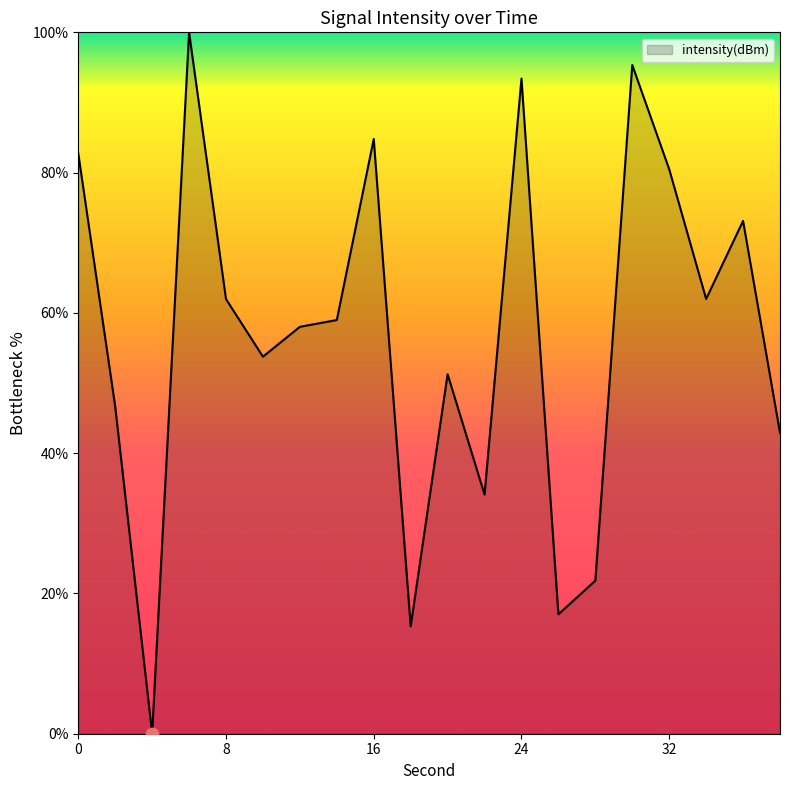

What is the difference between the maximum and minimum values?

100.0